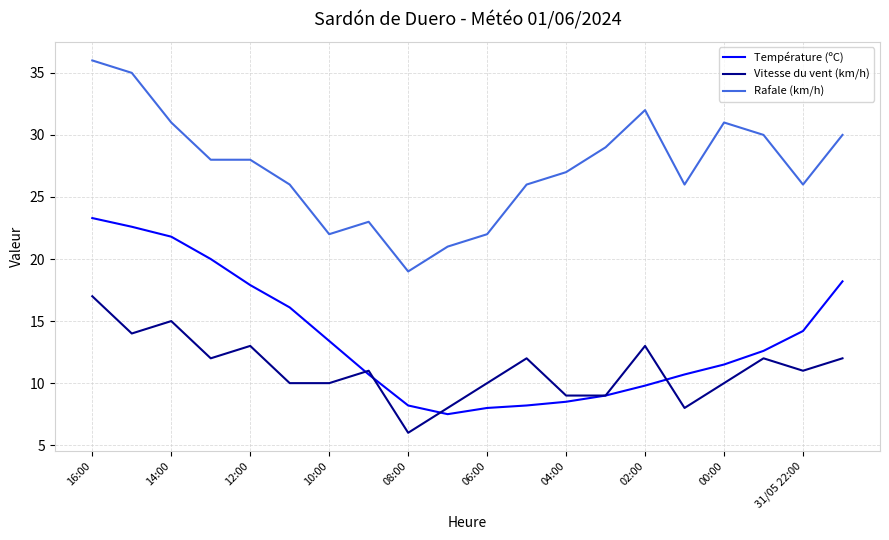

Reading left to right, what are all the values shown in this chart?

Température (ºC): 23.3	22.6	21.8	20.0	17.9	16.1	13.4	10.7	8.2	7.5	8.0	8.2	8.5	9.0	9.8	10.7	11.5	12.6	14.2	18.2
Vitesse du vent (km/h): 17.0	14.0	15.0	12.0	13.0	10.0	10.0	11.0	6.0	8.0	10.0	12.0	9.0	9.0	13.0	8.0	10.0	12.0	11.0	12.0
Rafale (km/h): 36.0	35.0	31.0	28.0	28.0	26.0	22.0	23.0	19.0	21.0	22.0	26.0	27.0	29.0	32.0	26.0	31.0	30.0	26.0	30.0